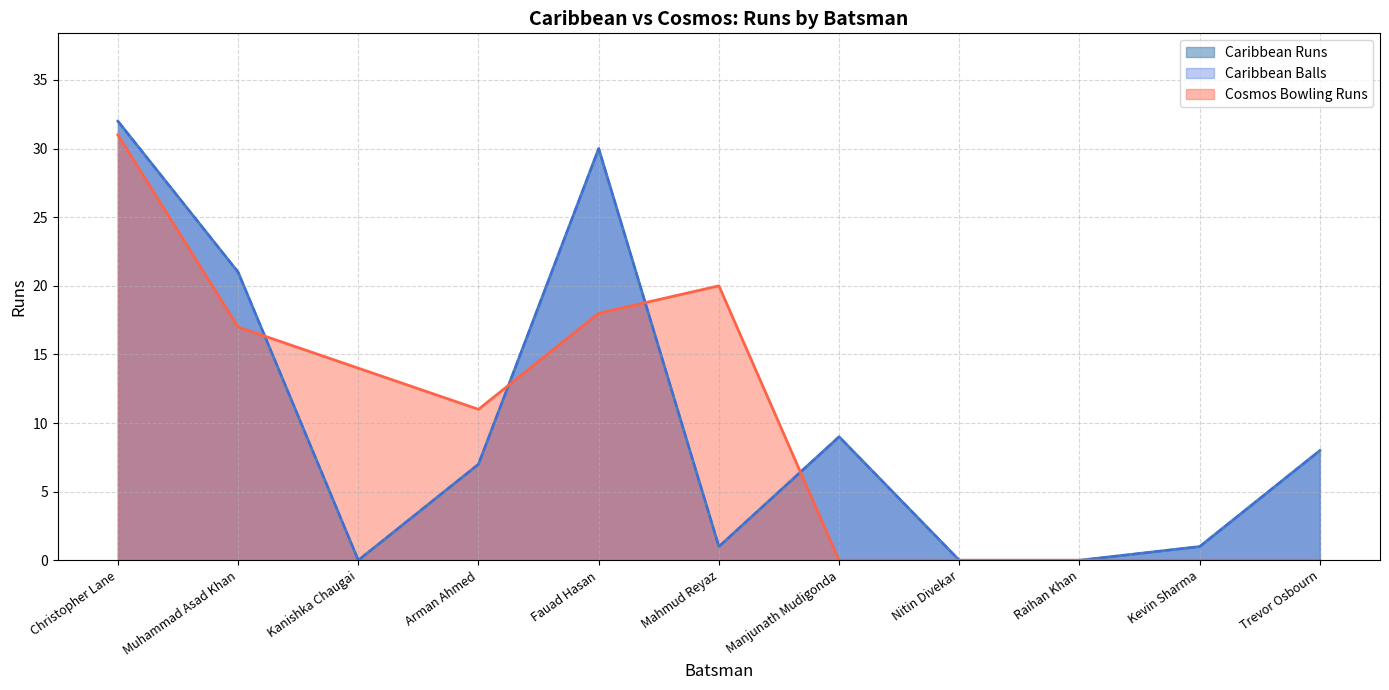

Reading left to right, extract all data points from this chart.

Caribbean Runs: Christopher Lane=32	Muhammad Asad Khan=21	Kanishka Chaugai=0	Arman Ahmed=7	Fauad Hasan=30	Mahmud Reyaz=1	Manjunath Mudigonda=9	Nitin Divekar=0	Raihan Khan=0	Kevin Sharma=1	Trevor Osbourn=8
Caribbean Balls: Christopher Lane=32	Muhammad Asad Khan=21	Kanishka Chaugai=0	Arman Ahmed=7	Fauad Hasan=30	Mahmud Reyaz=1	Manjunath Mudigonda=9	Nitin Divekar=0	Raihan Khan=0	Kevin Sharma=1	Trevor Osbourn=8
Cosmos Bowling Runs: Christopher Lane=31	Muhammad Asad Khan=17	Kanishka Chaugai=14	Arman Ahmed=11	Fauad Hasan=18	Mahmud Reyaz=20	Manjunath Mudigonda=0	Nitin Divekar=0	Raihan Khan=0	Kevin Sharma=0	Trevor Osbourn=0